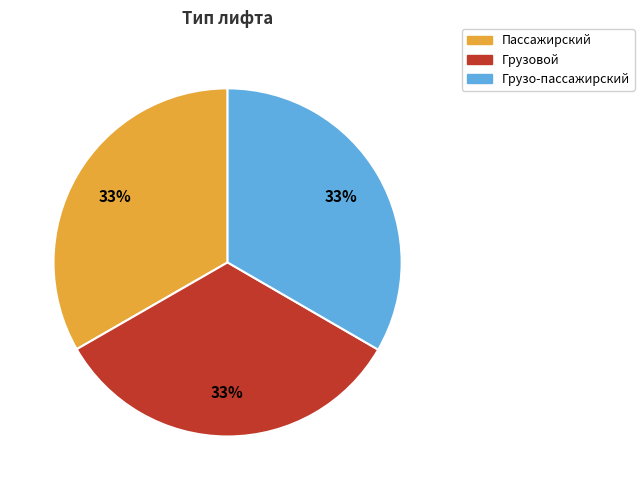

Count the number of slices in the pie.

3